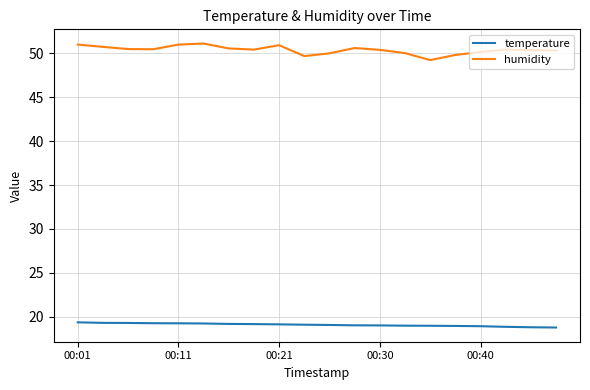

Which series has the largest total across all categories?

humidity